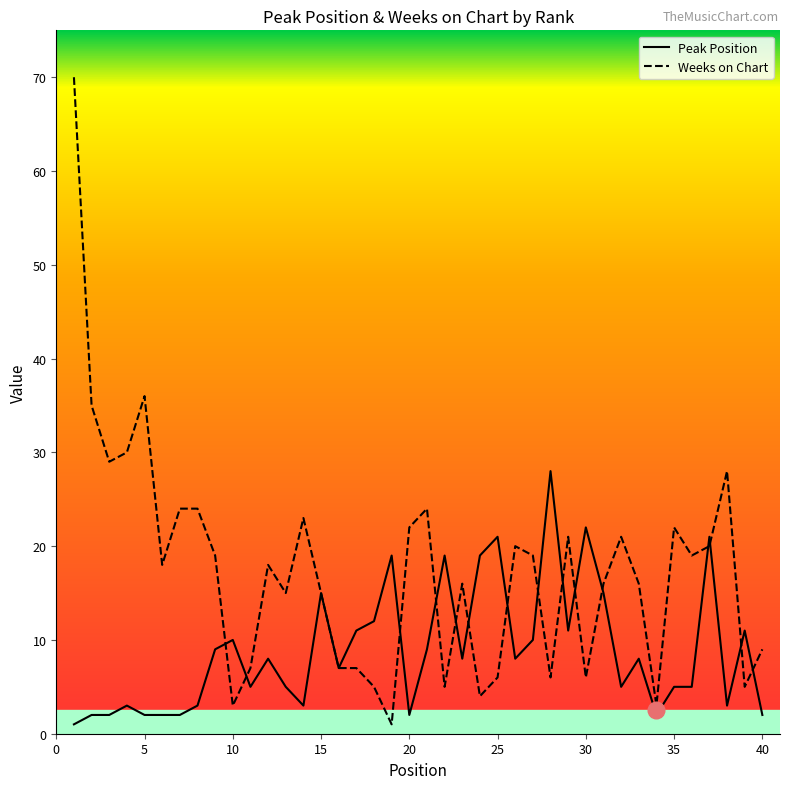

List the series in order of their peak value, lowest first.

Peak Position, Weeks on Chart